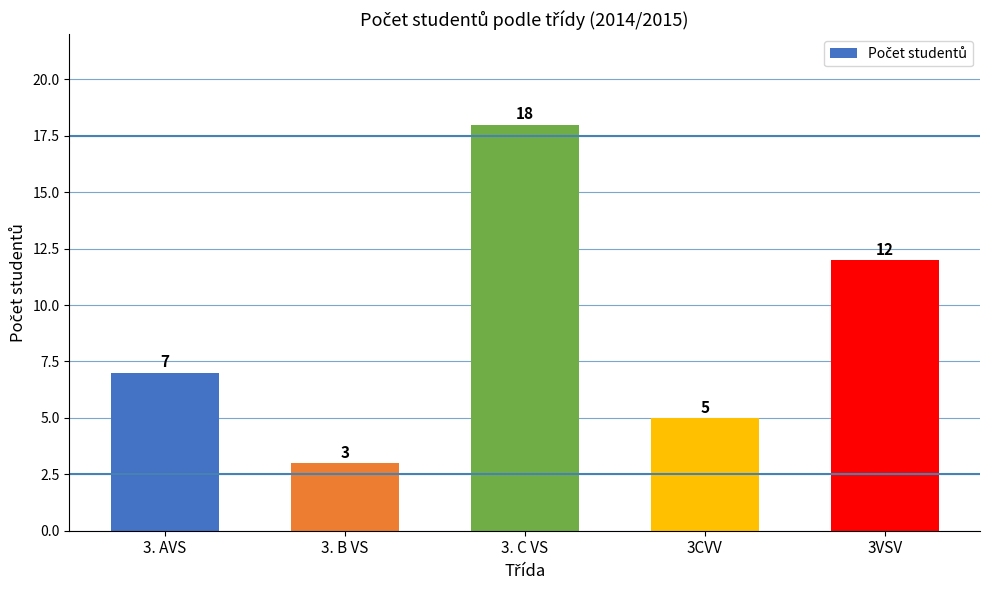

Approximately how many times larger is the value at 3. AVS compared to 3VSV?

0.6